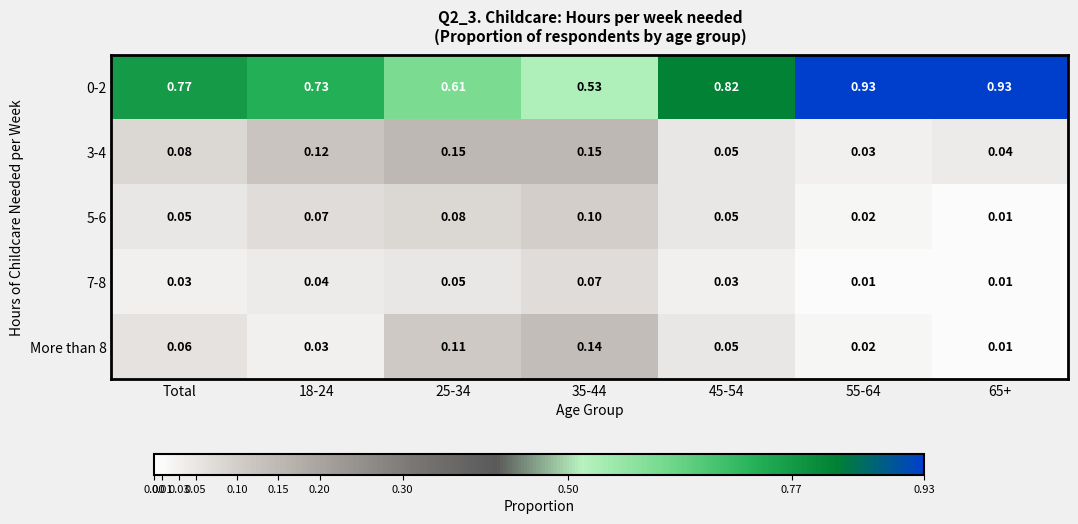

Is the value of 5-6 at 35-44 greater than the value of 7-8 at 25-34?

Yes